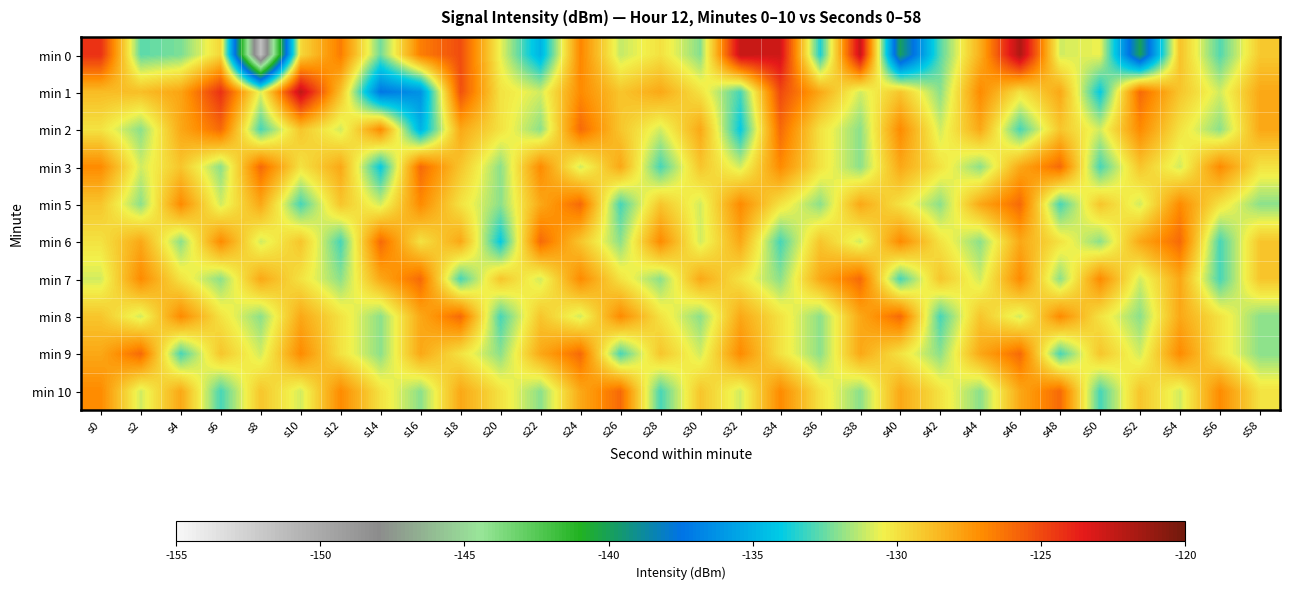

Rank the series by their maximum value, from lowest to highest.

min 2, min 3, min 5, min 6, min 7, min 8, min 9, min 10, min 1, min 0